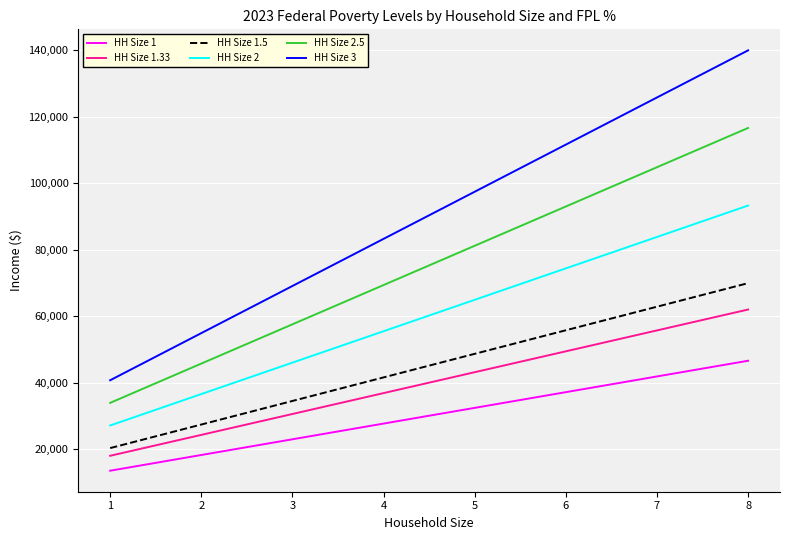

How many lines are shown in the chart?

6